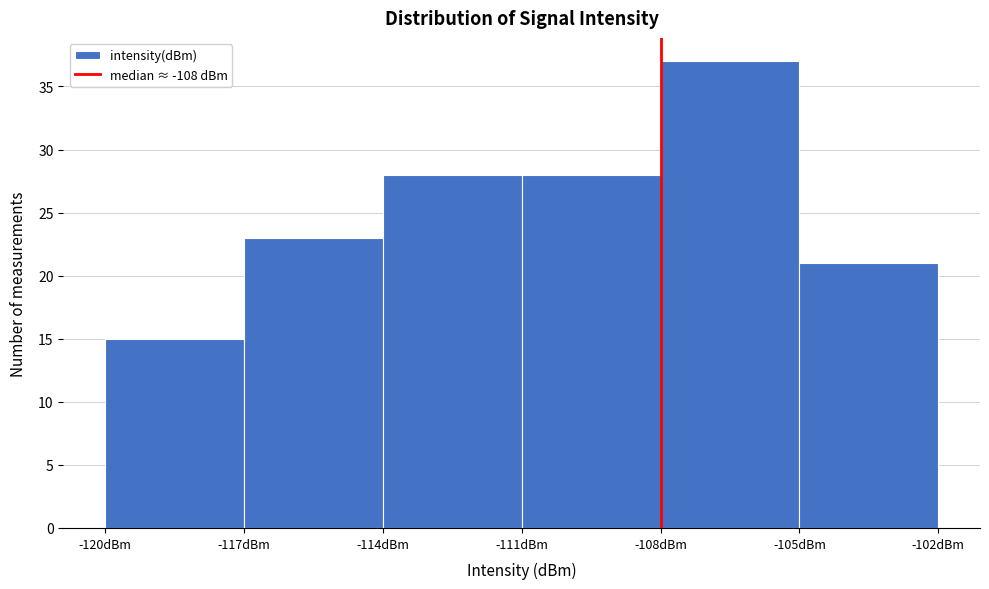

Reading left to right, transcribe this chart: for each bar, give the range it covers on the x-axis and its height. The values are not printed on the chart, so give them approximately, as read against the axis.

-120 to -117: 15
-117 to -114: 23
-114 to -111: 28
-111 to -108: 28
-108 to -105: 37
-105 to -102: 21